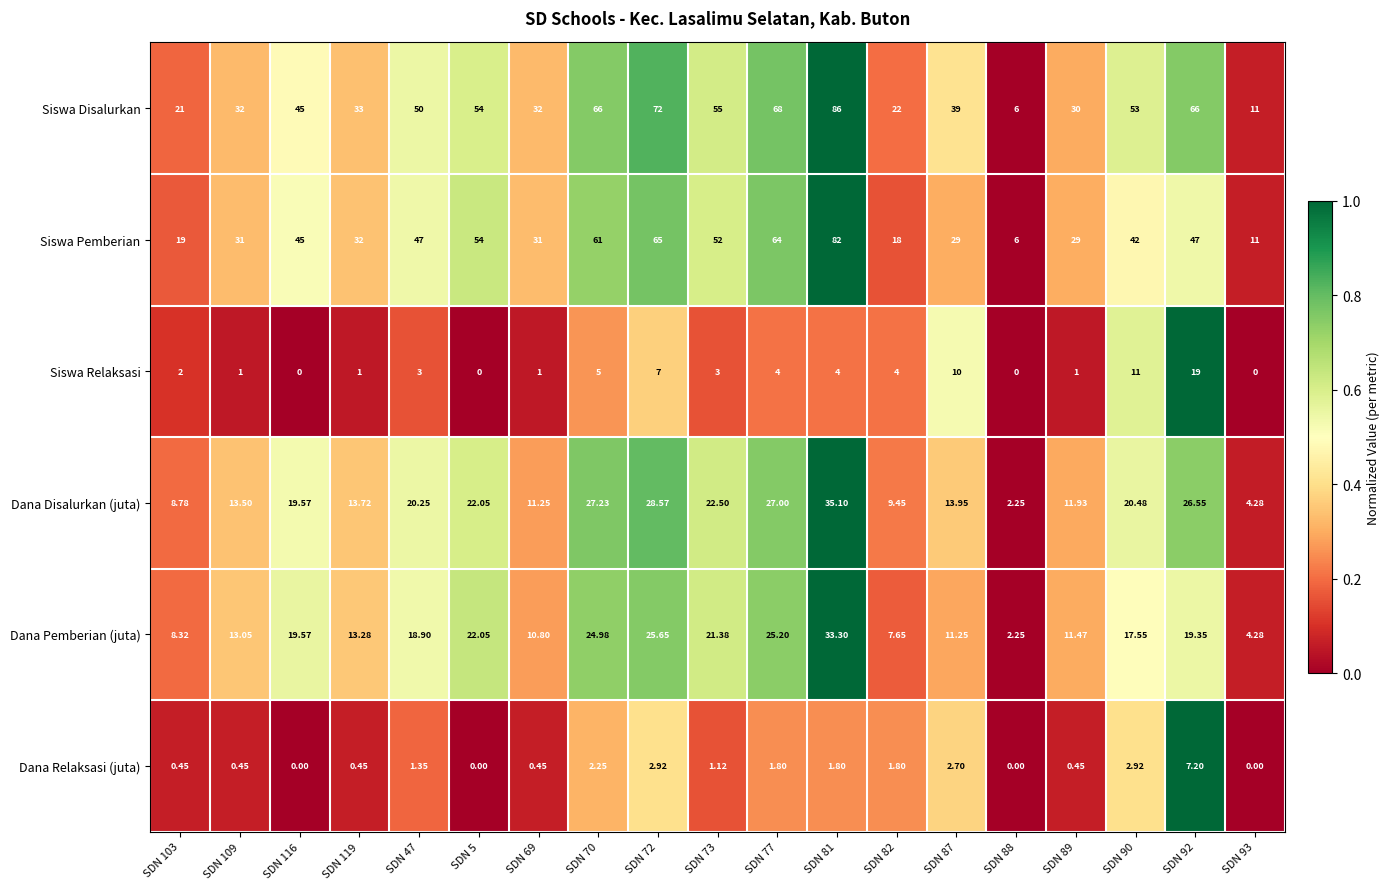

Which label corresponds to the largest value in the chart?

SDN 81